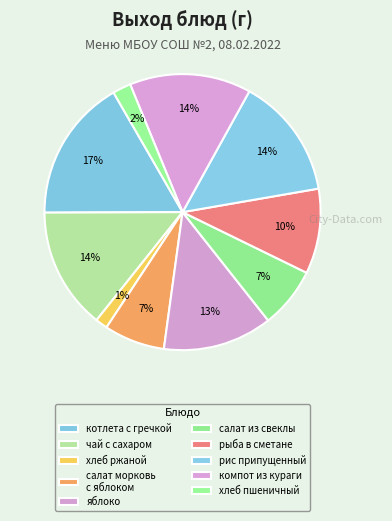

Rank the categories by value from highest to lowest.

котлета из куриного филе с гречкой, чай с сахаром, рис припущенный, компот из кураги, яблоко, рыба тушенная в сметанном соусе, салат морковь с яблоком, салат из отварной свеклы, хлеб пшеничный, хлеб ржаной